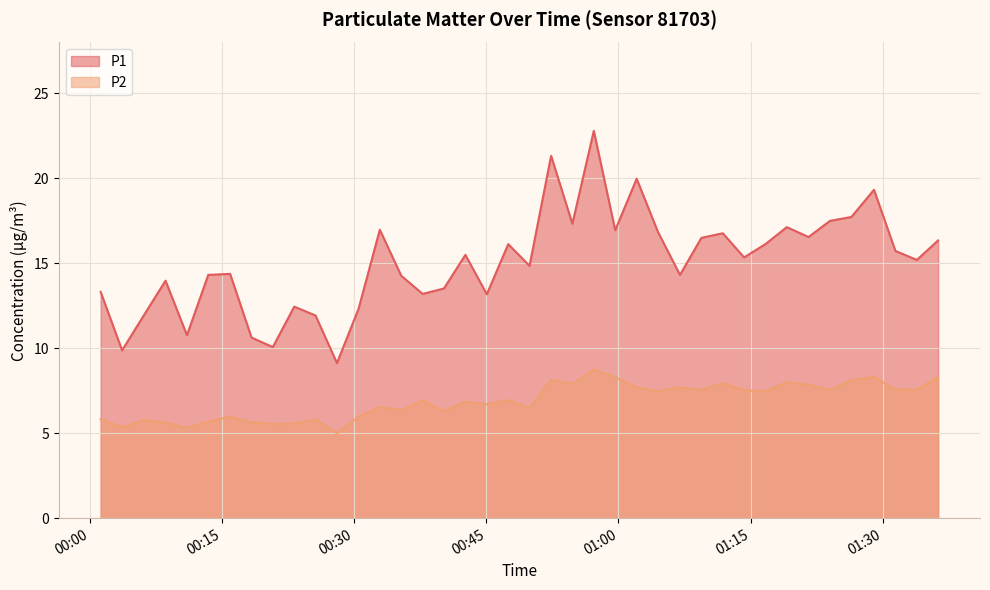

At which category does P2 reach its first local valley?

2023-07-22T00:03:38